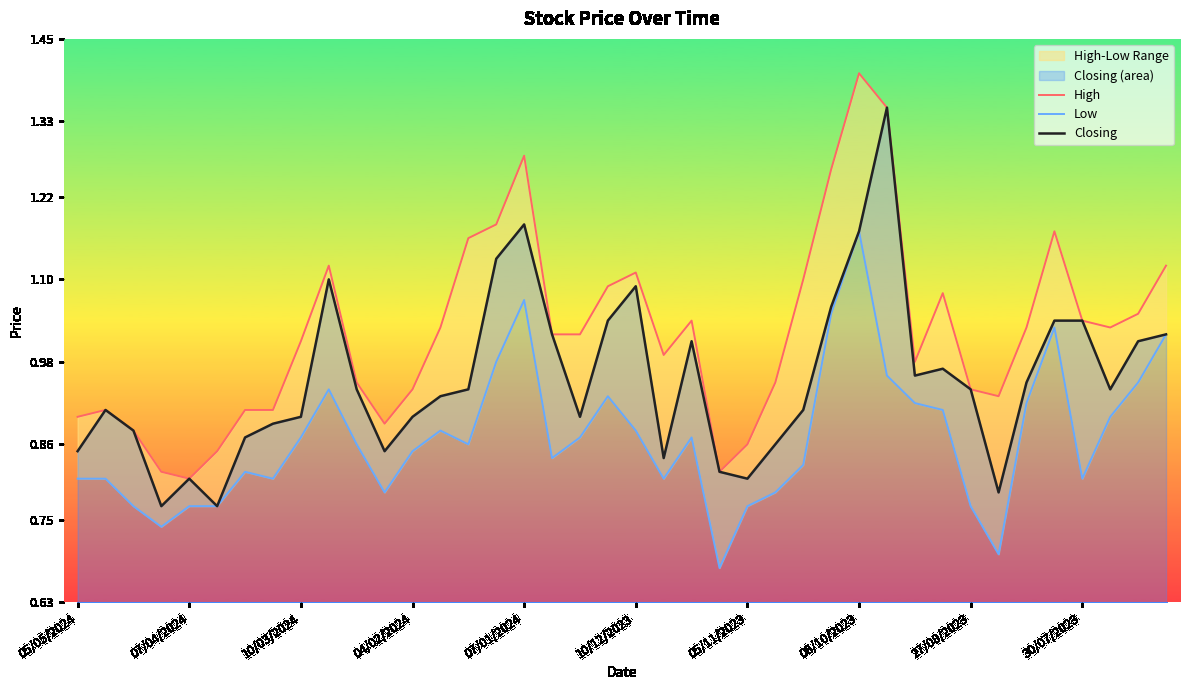

What is the sum of all Low values?

34.8